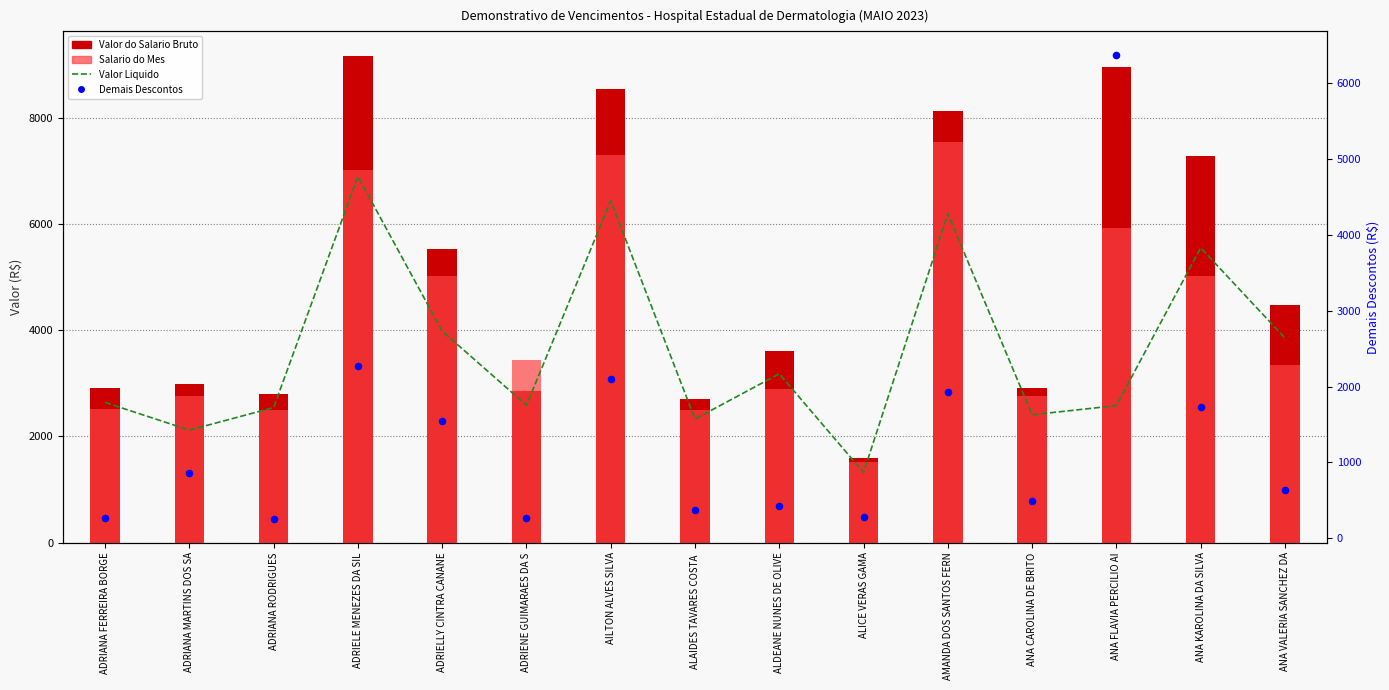

Which series has the largest Y range (max minus min)?

Valor do Salario Bruto